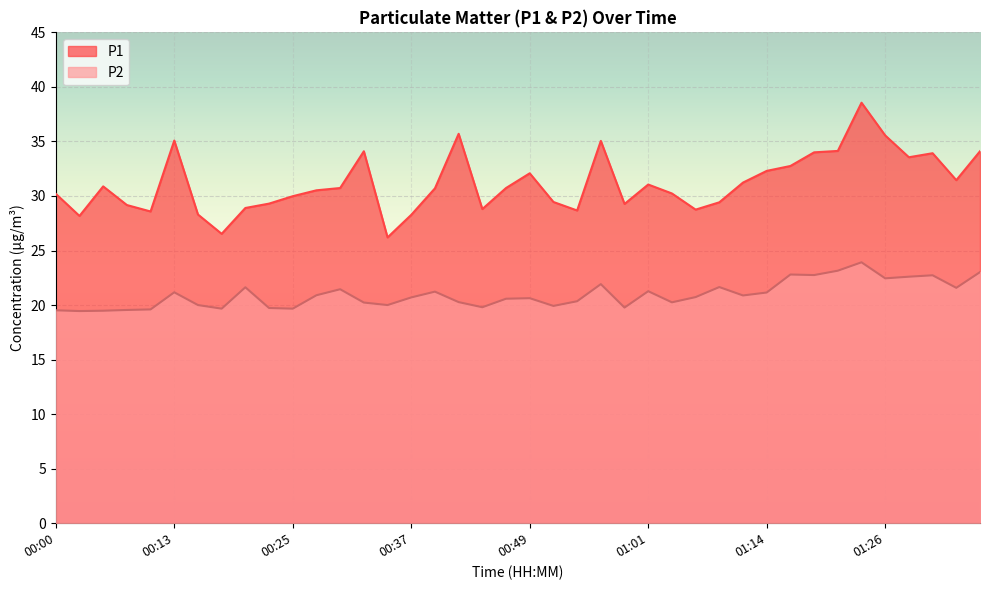

At how many categories does at least one series exceed 23?

40